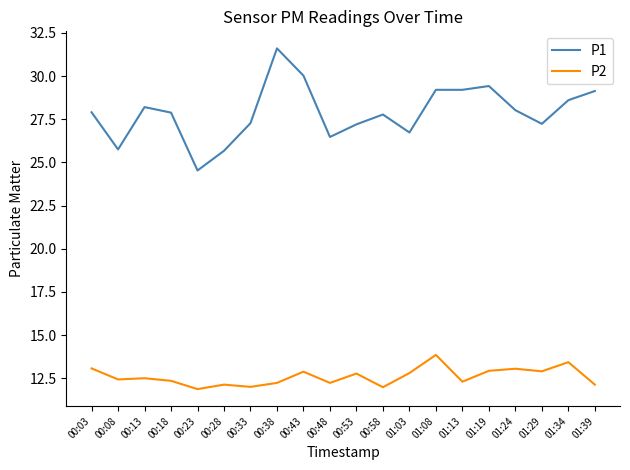

What position from the right is 01:34?

2